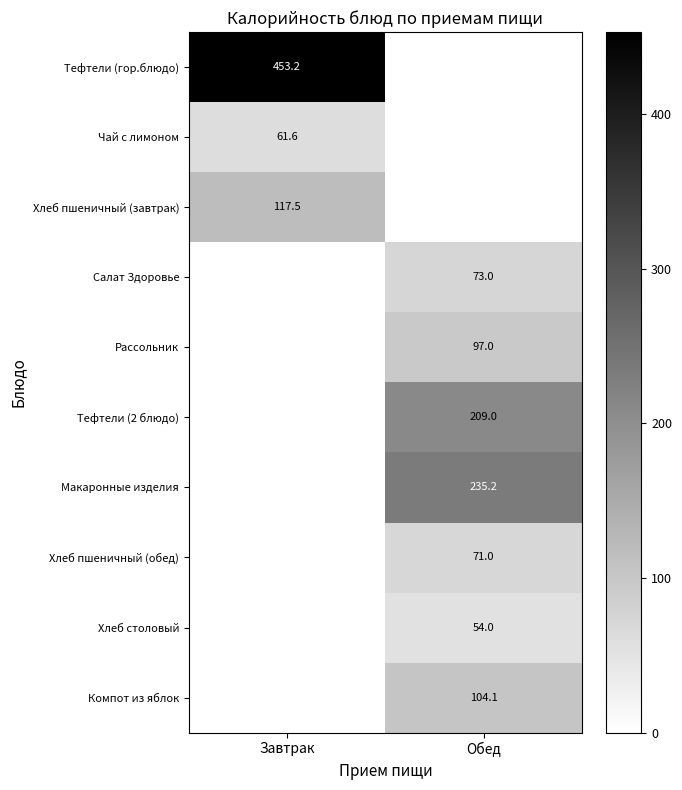

The Хлеб пшеничный (обед) series shows 71.0 at Обед. True or false?

True